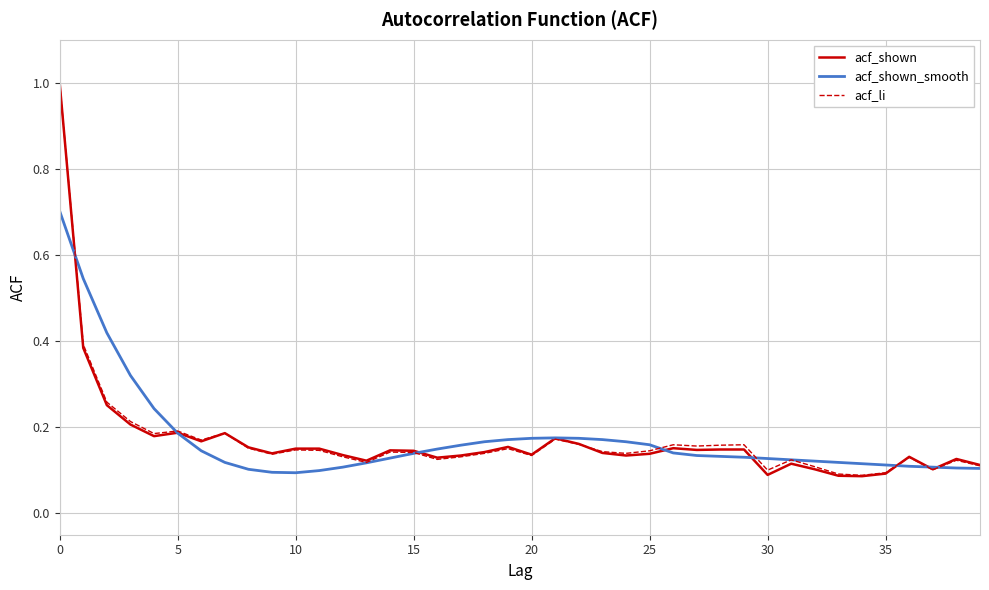

Which series has the widest spread of values?

acf_shown